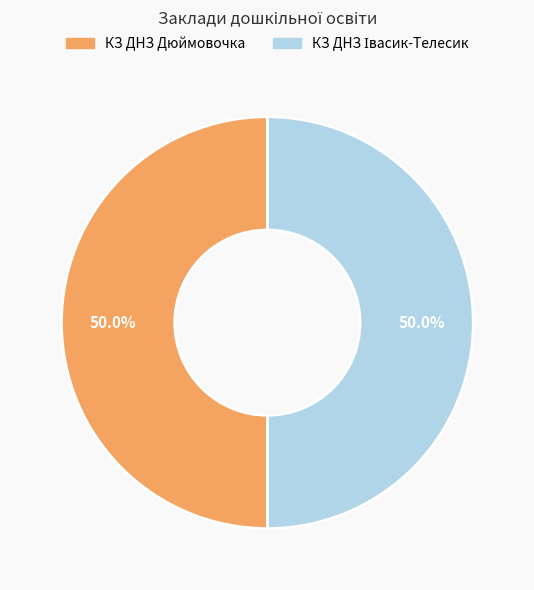

Count the number of slices in the pie.

2